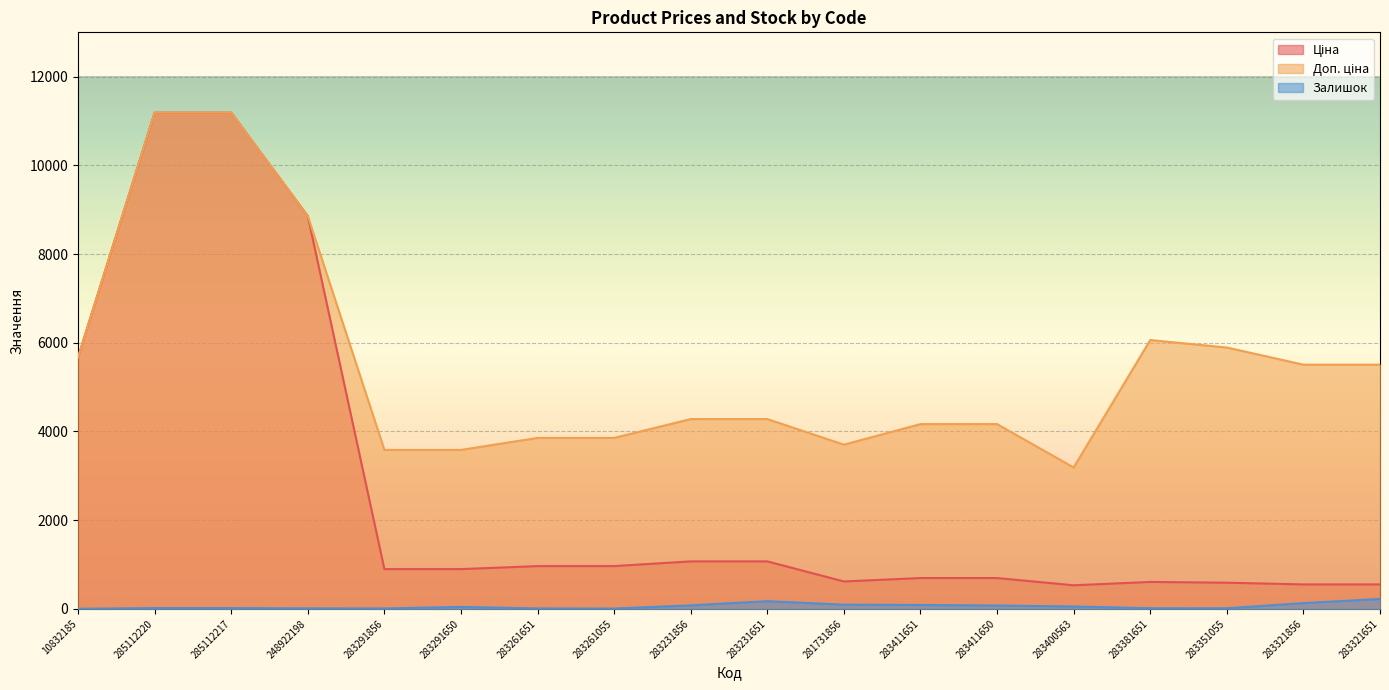

At which label does Доп. ціна reach its peak?

285112220